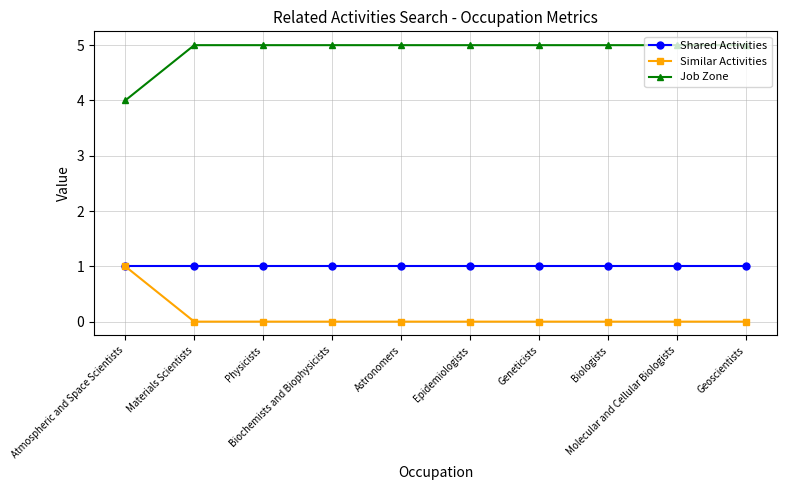

True or false: Shared Activities and Job Zone intersect in this chart.

False